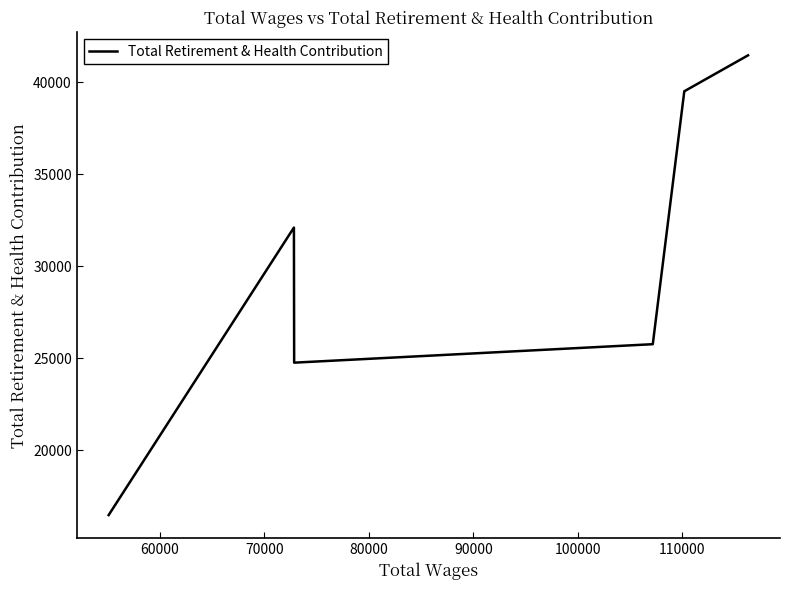

What is the maximum value shown in the chart?

41468